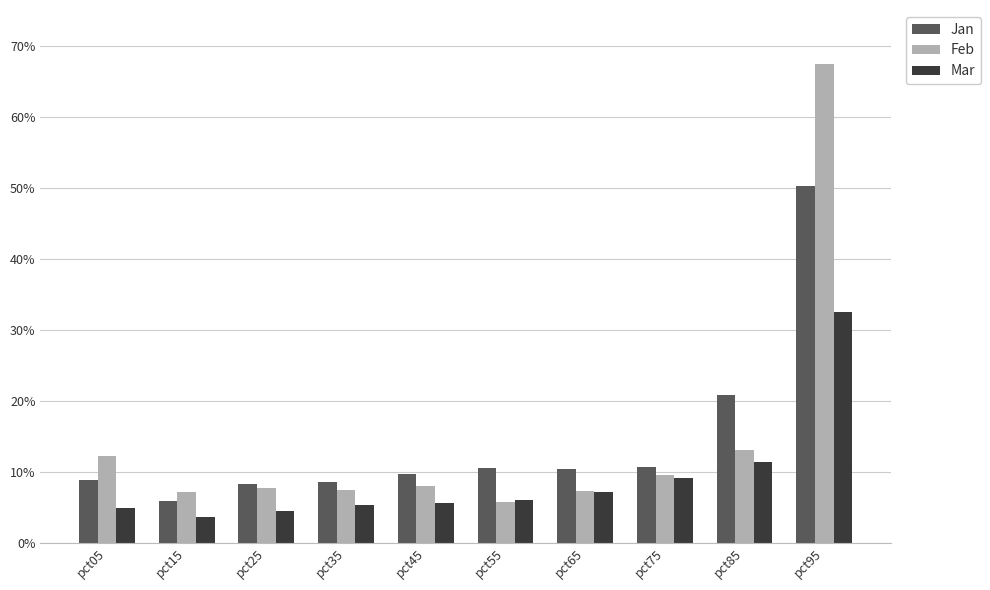

Which series has the widest spread of values?

Feb